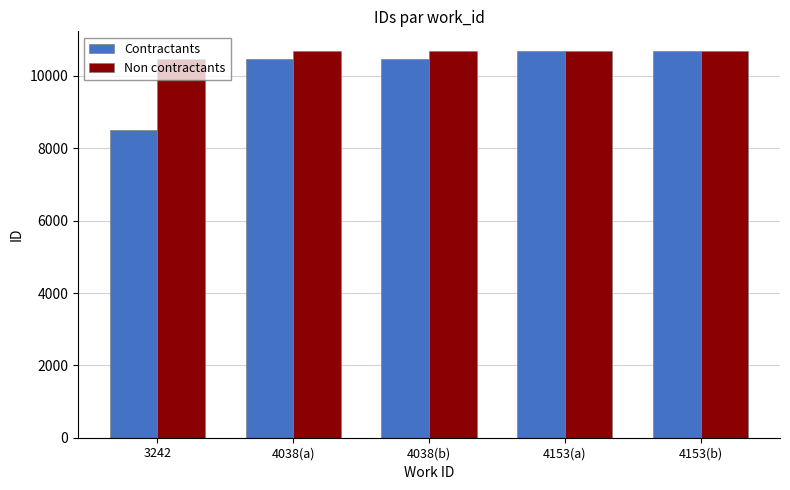

List the series in order of their overall mean, lowest first.

Contractants, Non contractants